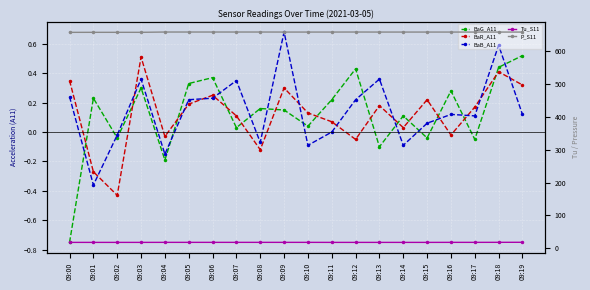

How many lines are shown in the chart?

5